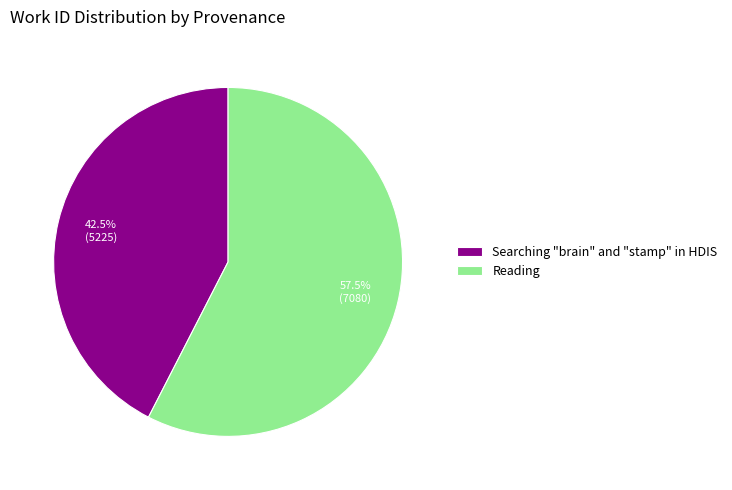

Which category accounts for the majority?

Reading